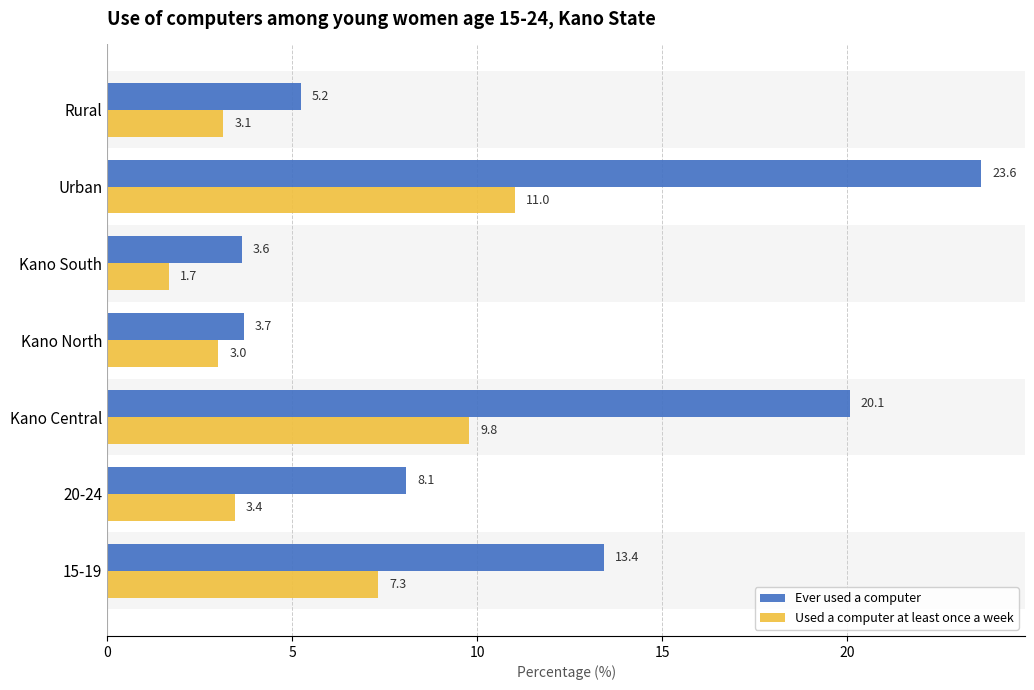

At which label does Used a computer at least once a week reach its peak?

Urban